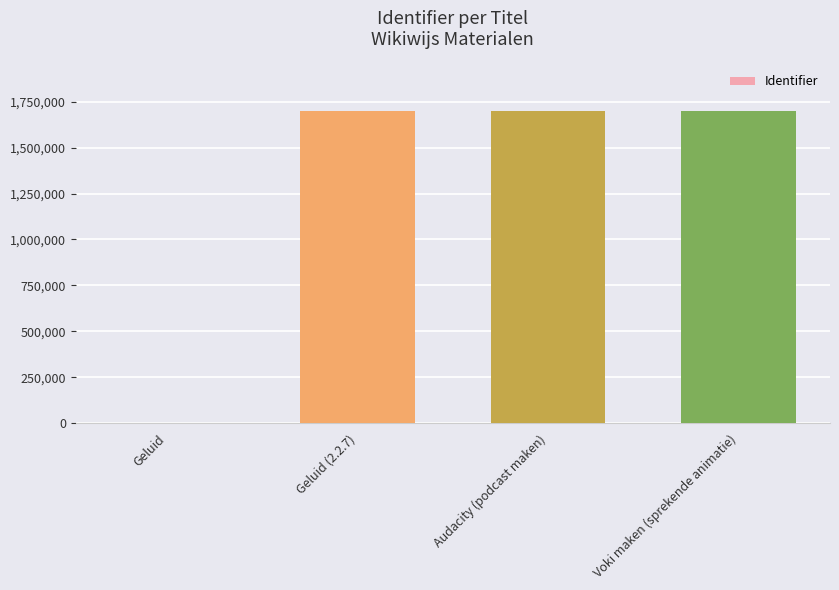

What is the sum of the values at Geluid and Audacity (podcast maken)?

1699488